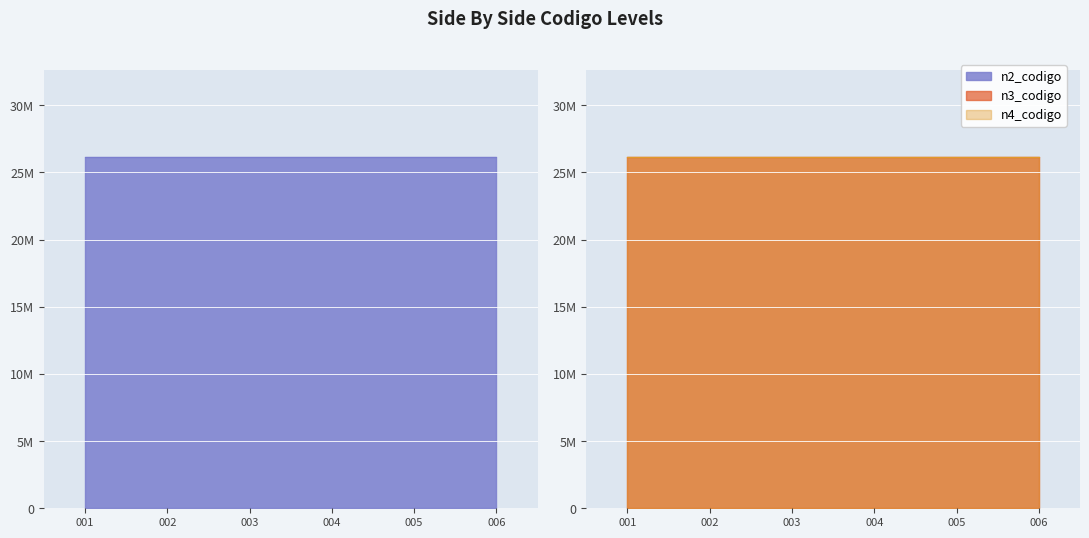

Count the number of categories in the chart.

6